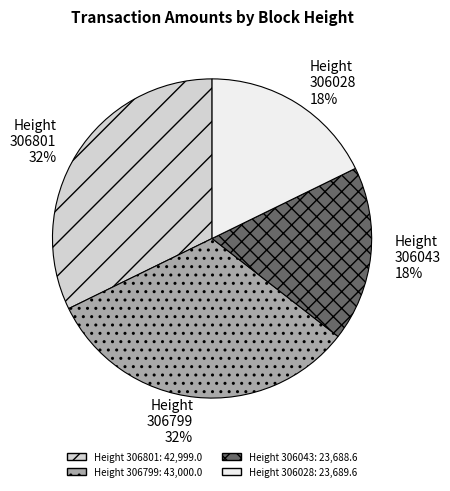

The 306028 slice represents 29% of the pie. True or false?

False